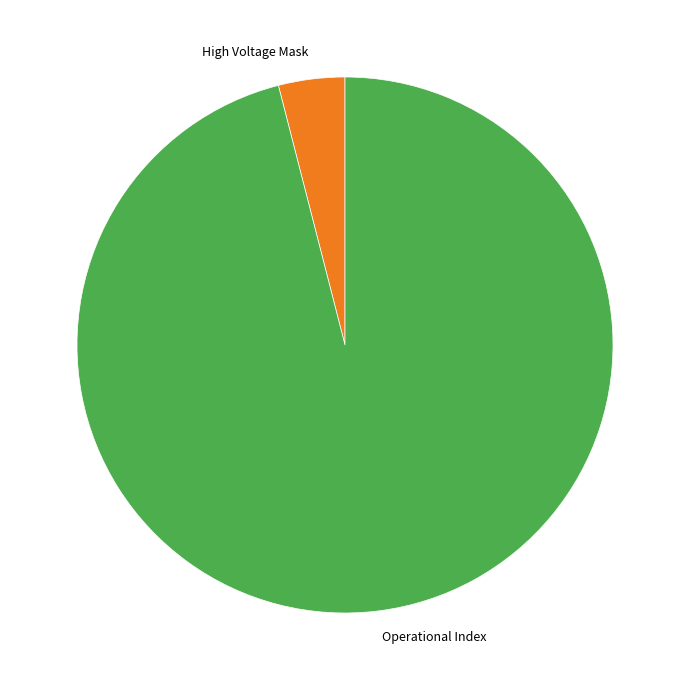

Is there a majority slice in this chart?

Yes